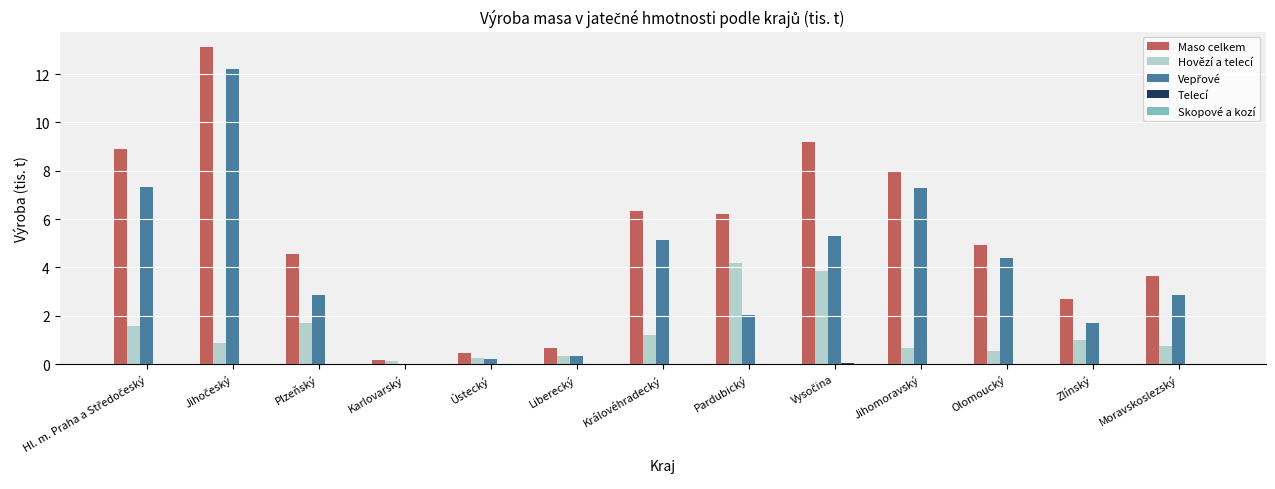

How many categories are shown in the chart?

13